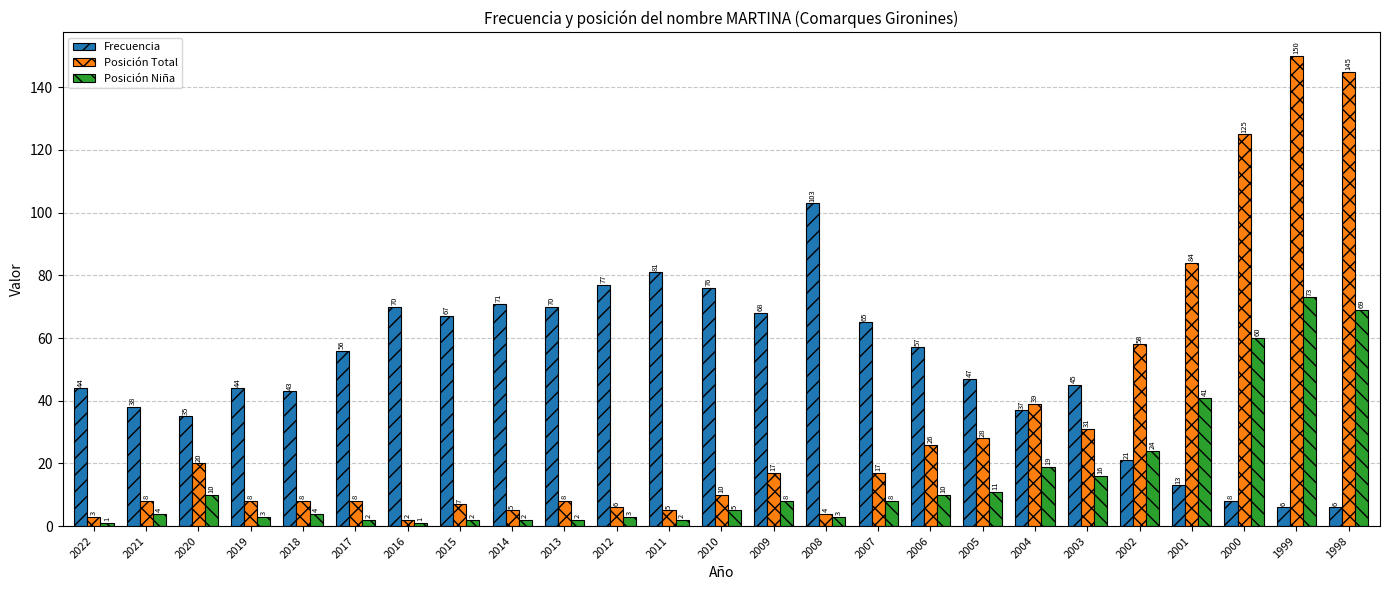

What is the difference between the highest and lowest values at 2015?

65